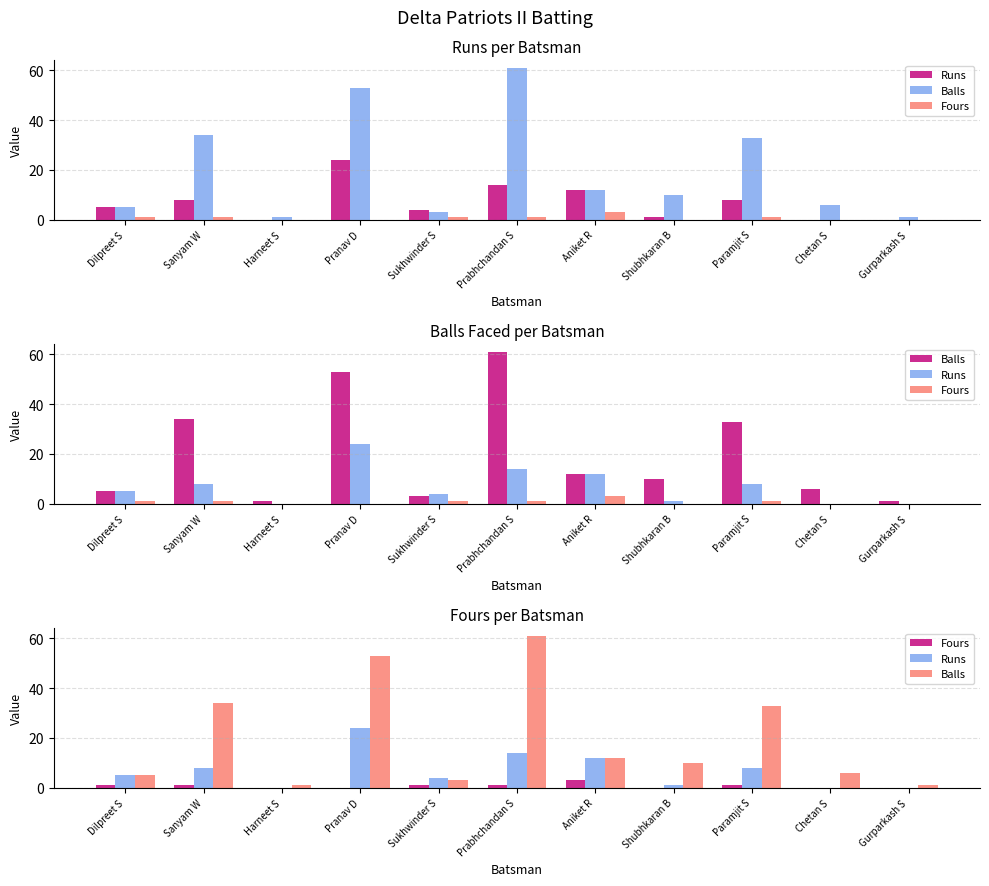

Reading left to right, list all the values displayed in this chart.

Runs: Dilpreet S=5	Sanyam W=8	Harneet S=0	Pranav D=24	Sukhwinder S=4	Prabhchandan S=14	Aniket R=12	Shubhkaran B=1	Paramjit S=8	Chetan S=0	Gurparkash S=0
Balls: Dilpreet S=5	Sanyam W=34	Harneet S=1	Pranav D=53	Sukhwinder S=3	Prabhchandan S=61	Aniket R=12	Shubhkaran B=10	Paramjit S=33	Chetan S=6	Gurparkash S=1
Fours: Dilpreet S=1	Sanyam W=1	Harneet S=0	Pranav D=0	Sukhwinder S=1	Prabhchandan S=1	Aniket R=3	Shubhkaran B=0	Paramjit S=1	Chetan S=0	Gurparkash S=0